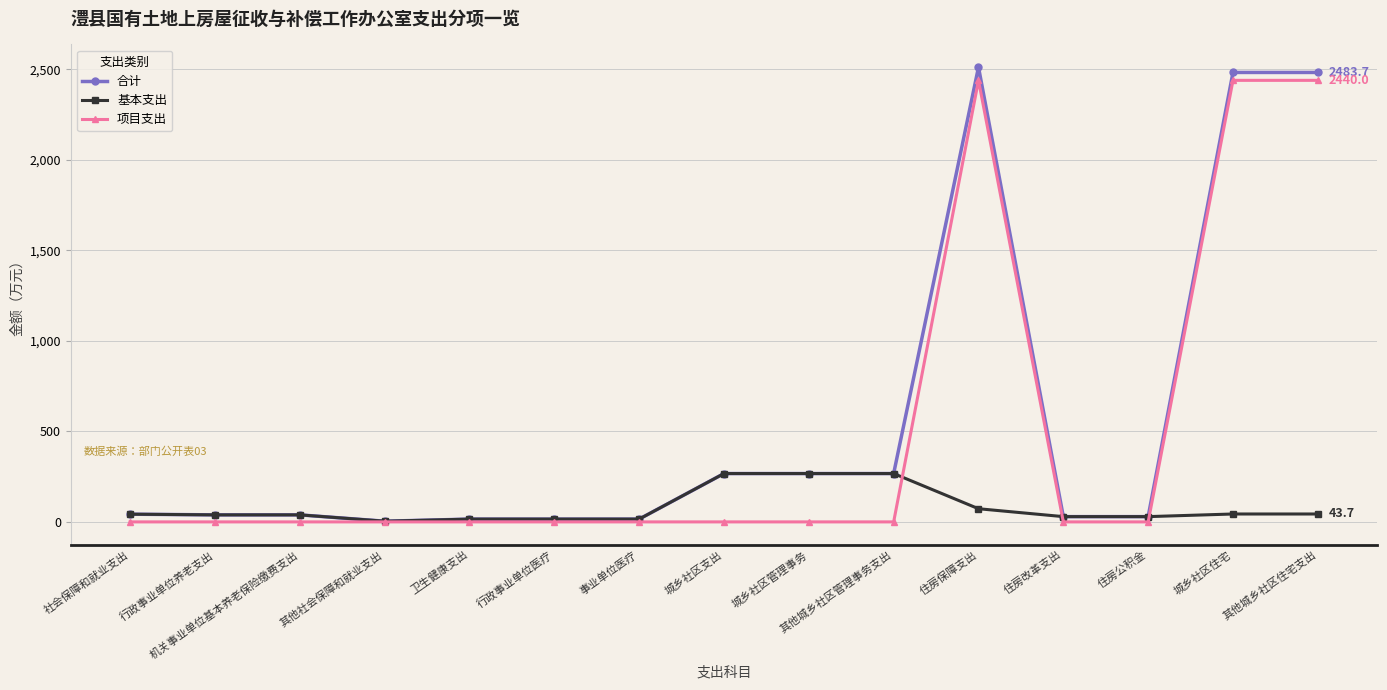

What is the sum of the 项目支出 values at 城乡社区支出 and 城乡社区住宅?

2440.0